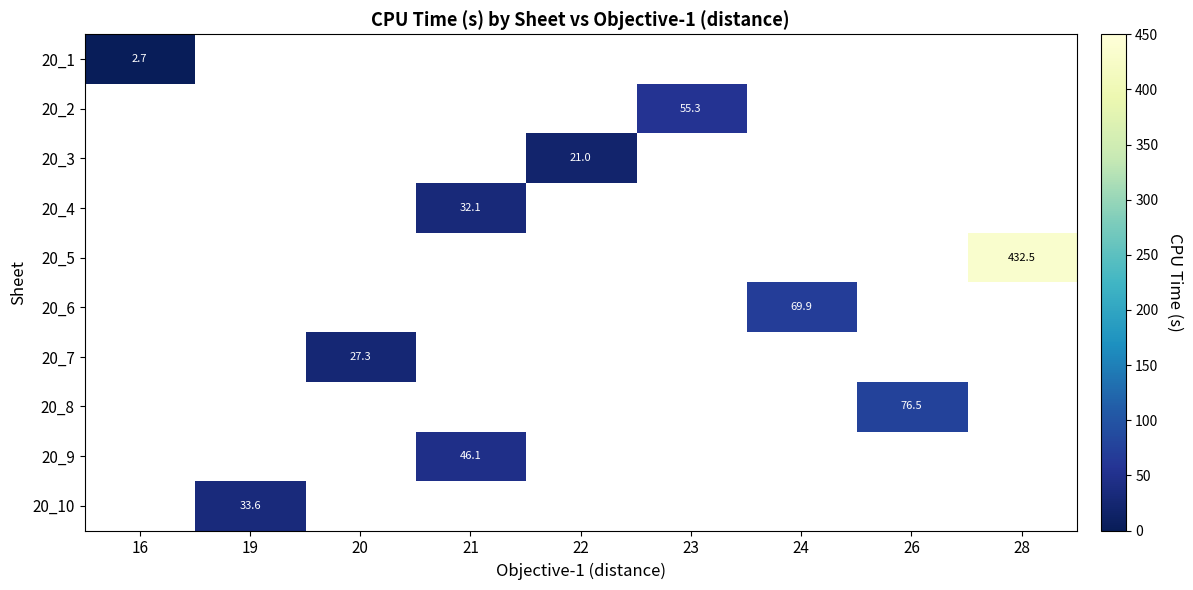

Which has a higher value, 16 or 19?

19